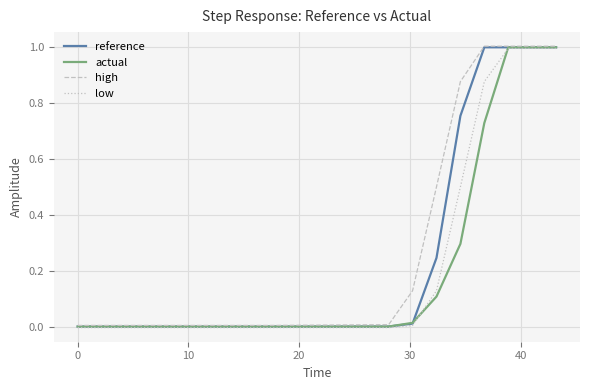

What is the greatest value displayed?

1.0